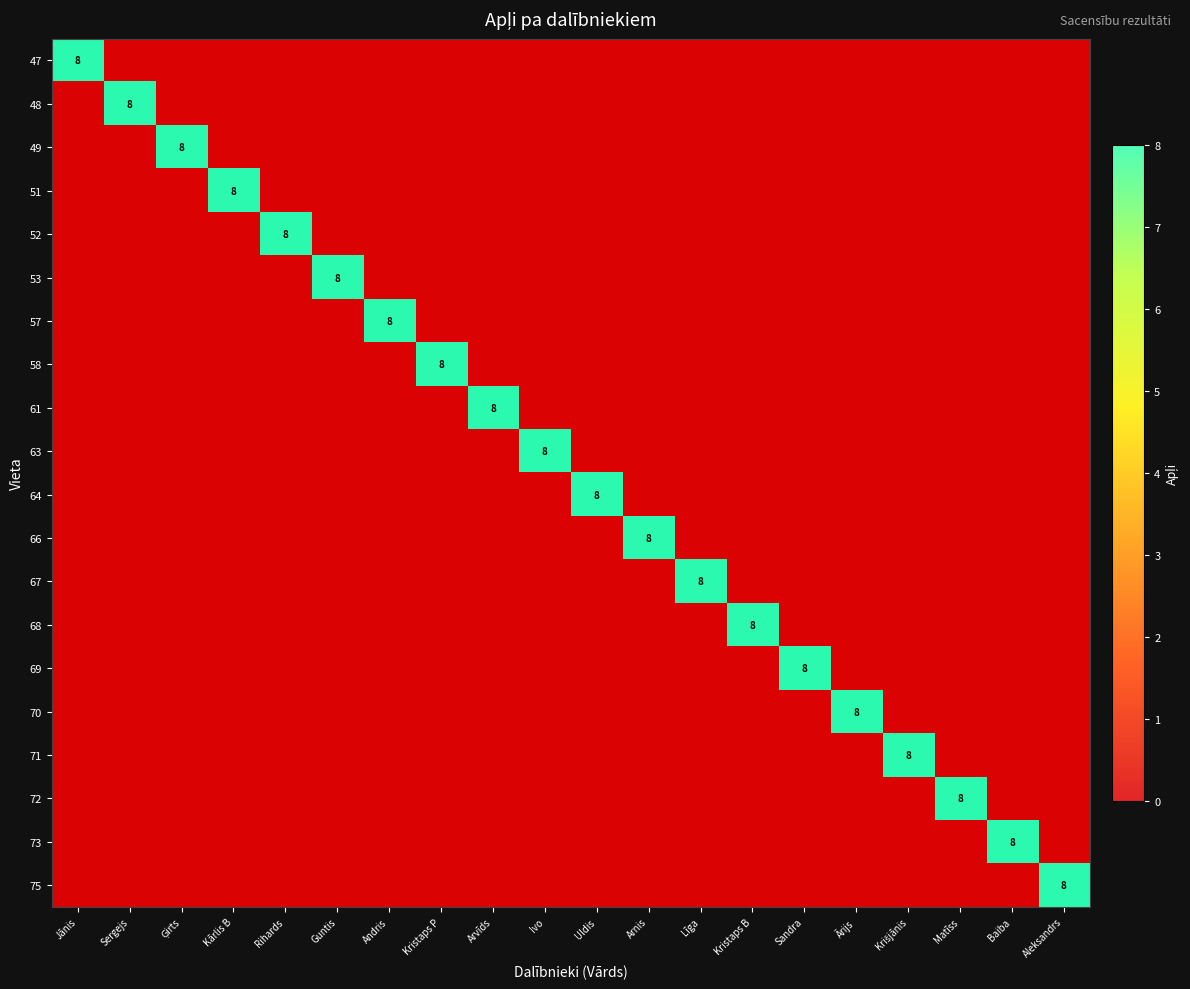

What is the sum of all 66 values?

8